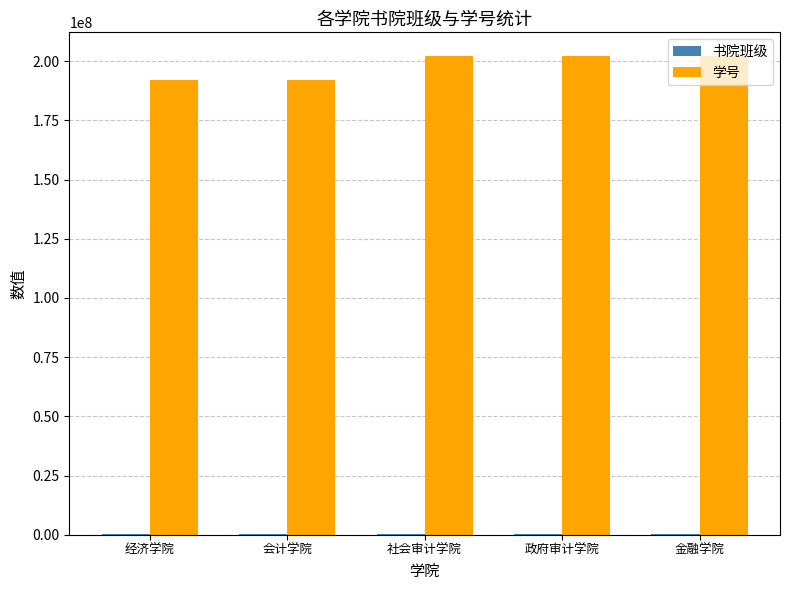

True or false: 学号 has a value of 202050638 at 金融学院.

True